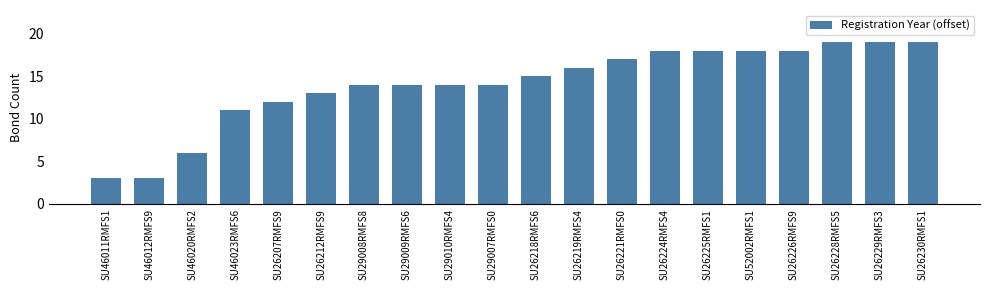

What is the value of the 1st bar from the left?

3